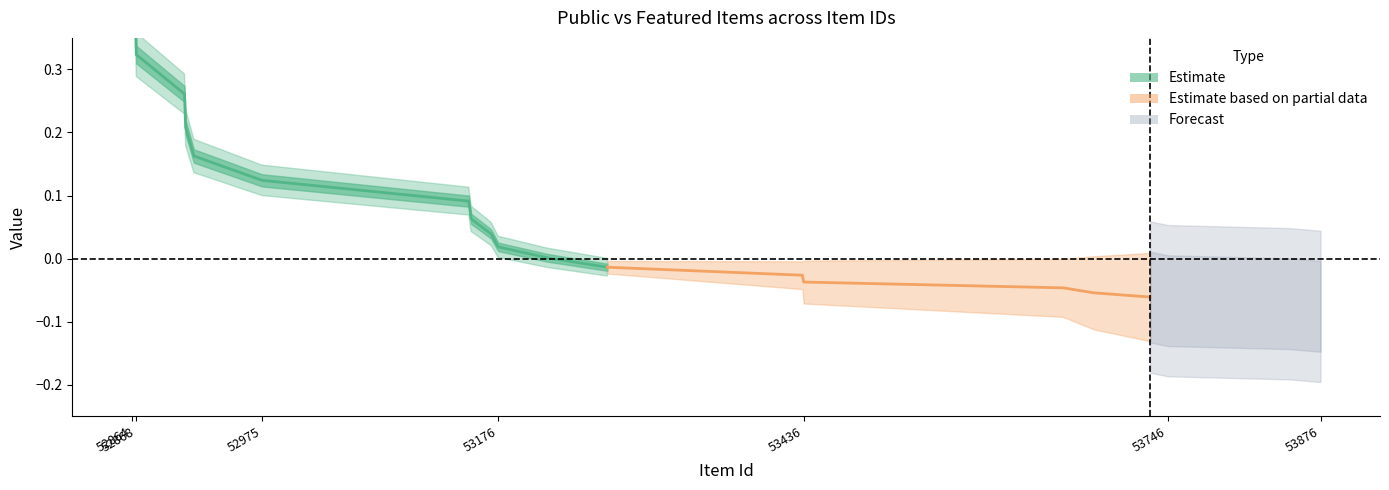

Between 52865 and 53657, which is larger?

52865